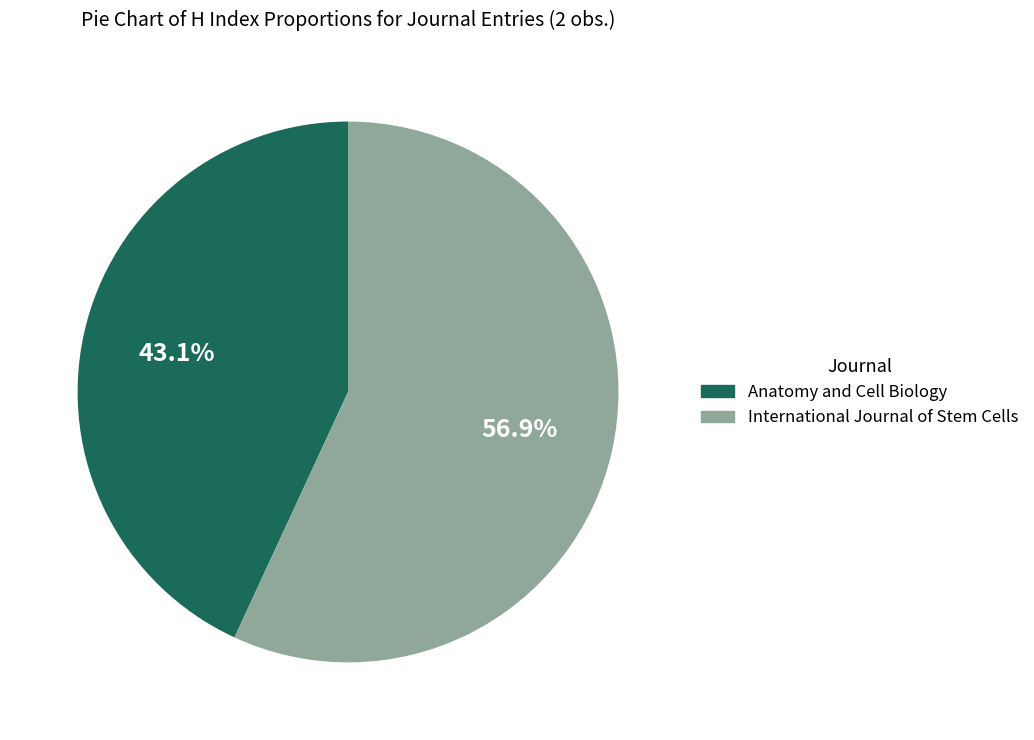

What percentage do Anatomy and Cell Biology and International Journal of Stem Cells together represent?

100.0%